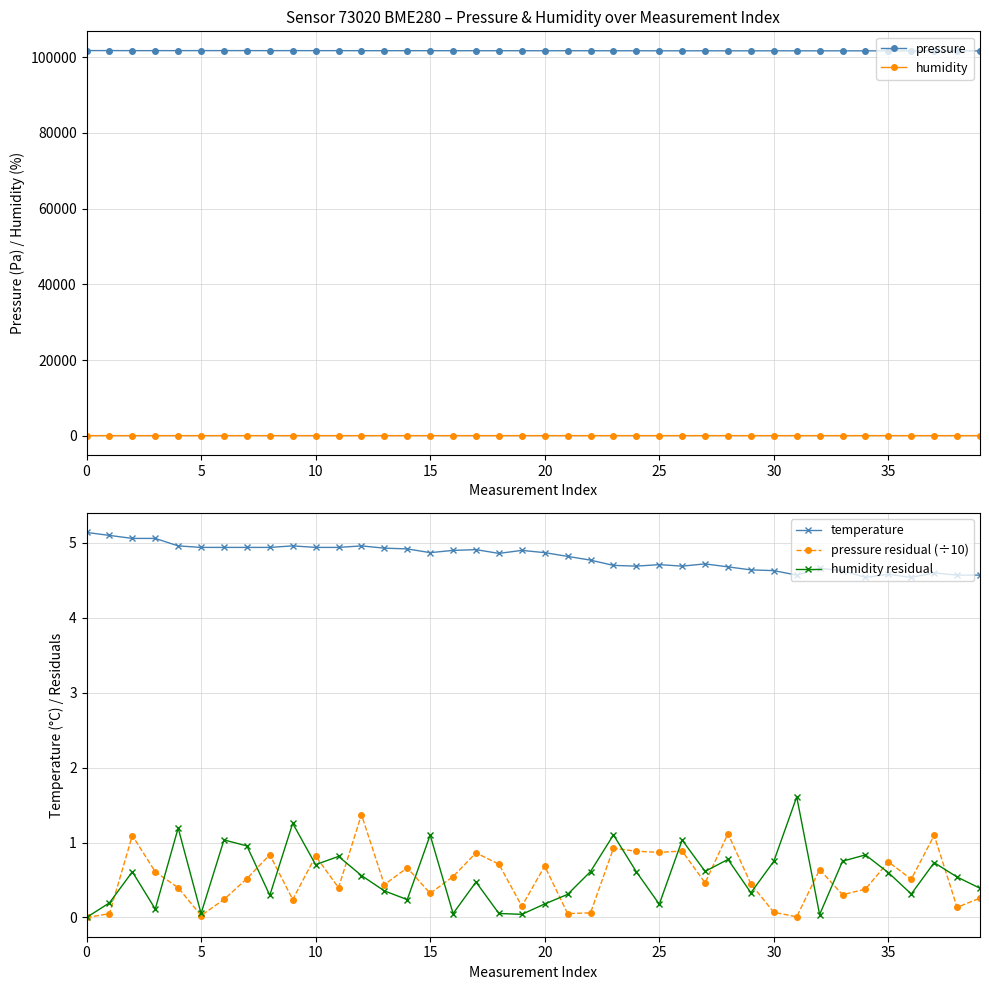

What is the sum of all temperature values?

192.3